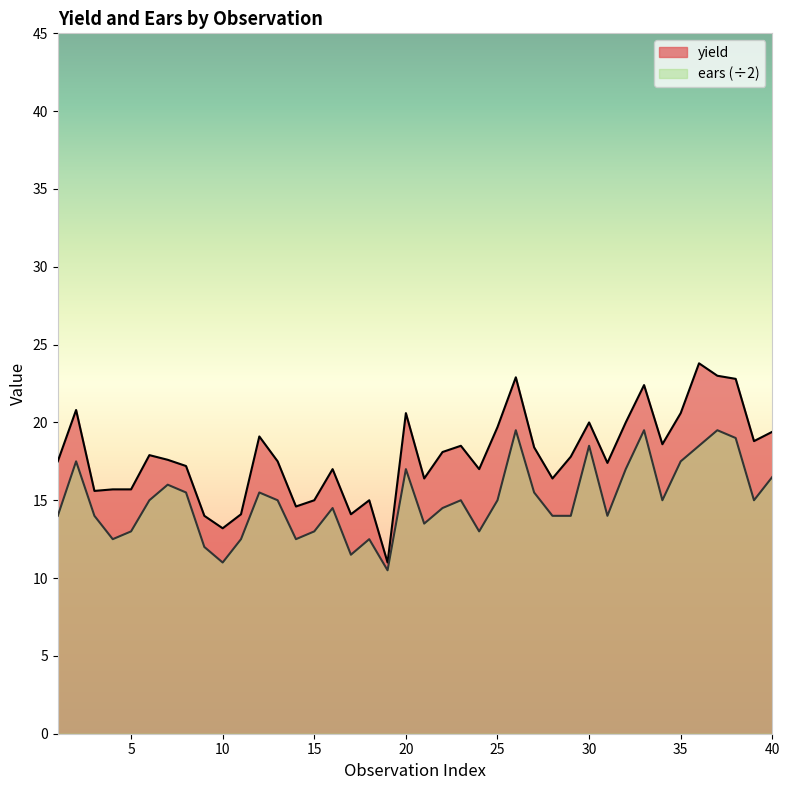

Reading left to right, what are all the values shown in this chart?

yield: 1=17.5	2=20.8	3=15.6	4=15.7	5=15.7	6=17.9	7=17.6	8=17.2	9=14.0	10=13.2	11=14.1	12=19.1	13=17.5	14=14.6	15=15.0	16=17.0	17=14.1	18=15.0	19=11.0	20=20.6	21=16.4	22=18.1	23=18.5	24=17.0	25=19.7	26=22.9	27=18.4	28=16.4	29=17.8	30=20.0	31=17.4	32=20.0	33=22.4	34=18.6	35=20.6	36=23.8	37=23.0	38=22.8	39=18.8	40=19.4
ears: 1=14.0	2=17.5	3=14.0	4=12.5	5=13.0	6=15.0	7=16.0	8=15.5	9=12.0	10=11.0	11=12.5	12=15.5	13=15.0	14=12.5	15=13.0	16=14.5	17=11.5	18=12.5	19=10.5	20=17.0	21=13.5	22=14.5	23=15.0	24=13.0	25=15.0	26=19.5	27=15.5	28=14.0	29=14.0	30=18.5	31=14.0	32=17.0	33=19.5	34=15.0	35=17.5	36=18.5	37=19.5	38=19.0	39=15.0	40=16.5